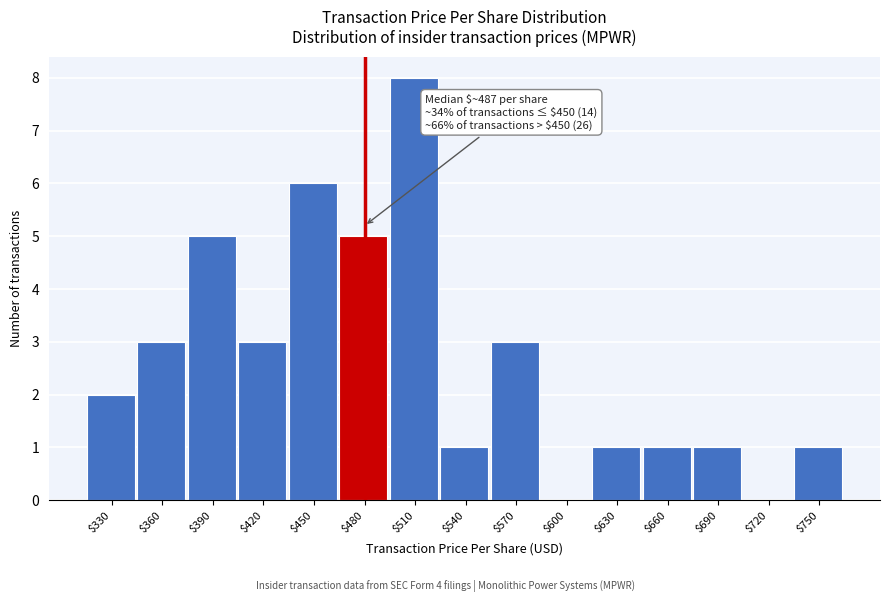

What is the sum of all values?

40